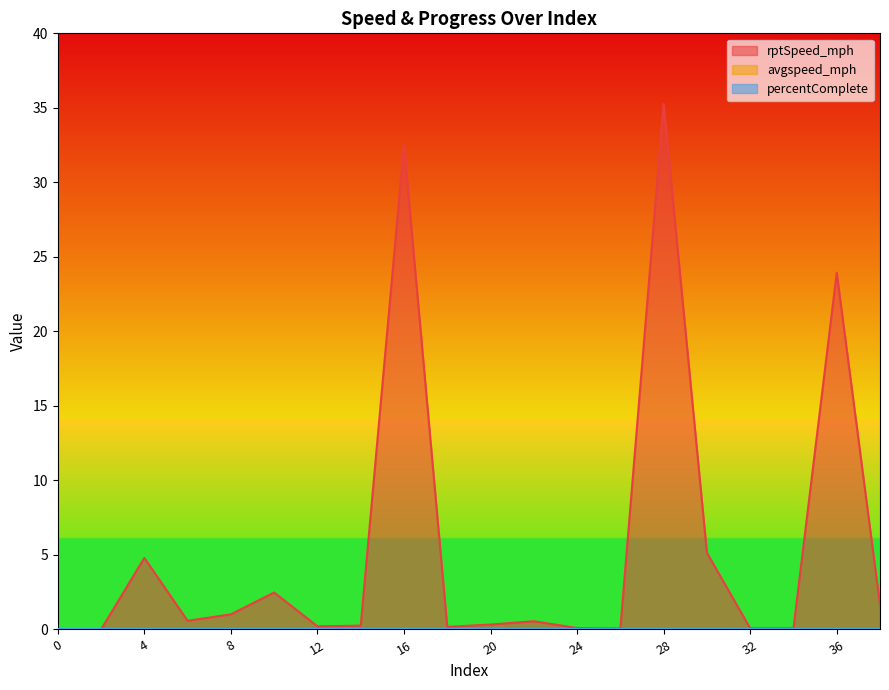

Count the number of data series in this chart.

3